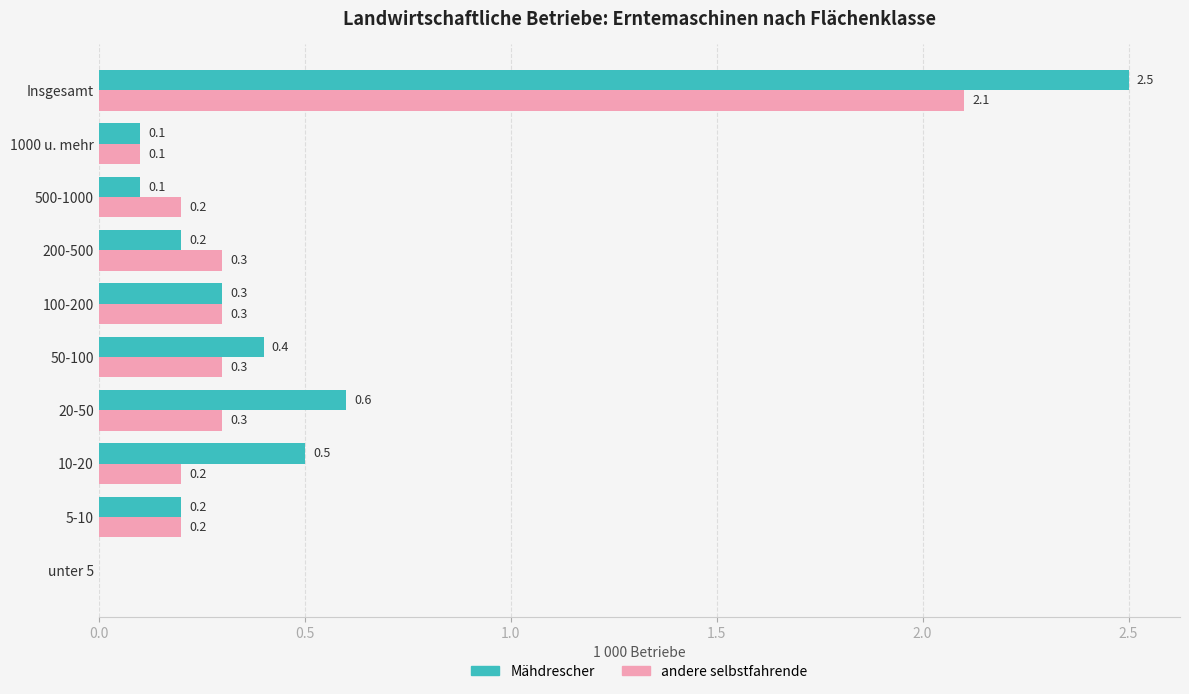

Which series changed the most between 5-10 and Insgesamt?

Mähdrescher